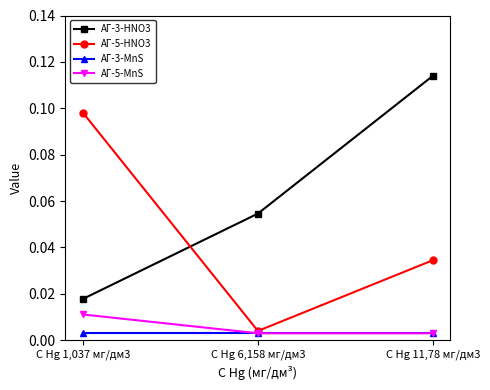

Rank the categories by АГ-3-HNO3 value from lowest to highest.

C Hg 1,037 мг/дм3, C Hg 6,158 мг/дм3, C Hg 11,78 мг/дм3